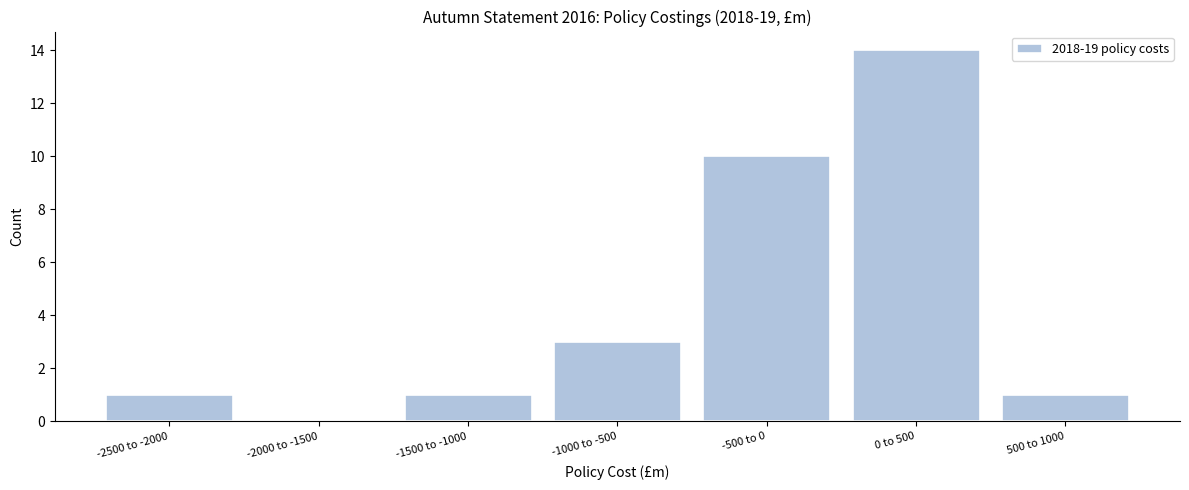

Reading left to right, transcribe all the data shown in this chart.

-2500 to -2000=1	-2000 to -1500=0	-1500 to -1000=1	-1000 to -500=3	-500 to 0=10	0 to 500=14	500 to 1000=1